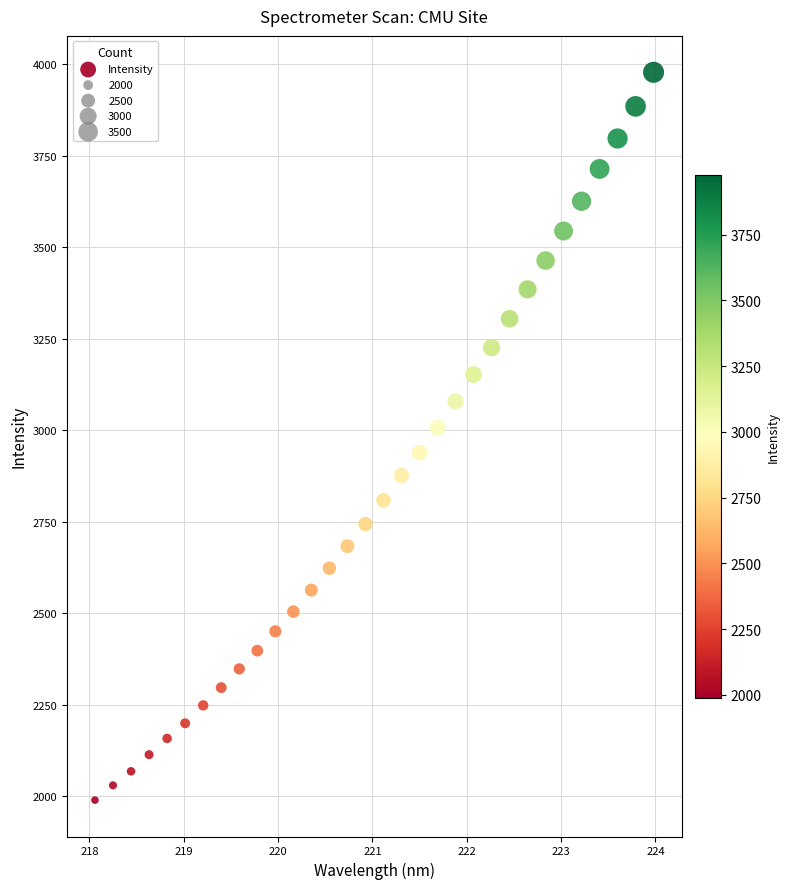

What is the range of Y values (max minus min)?

1989.0